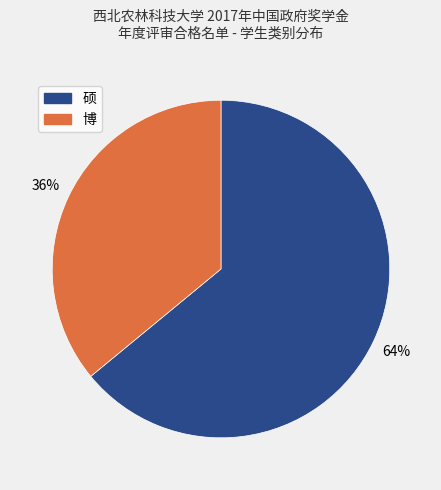

Count the number of slices in the pie.

2